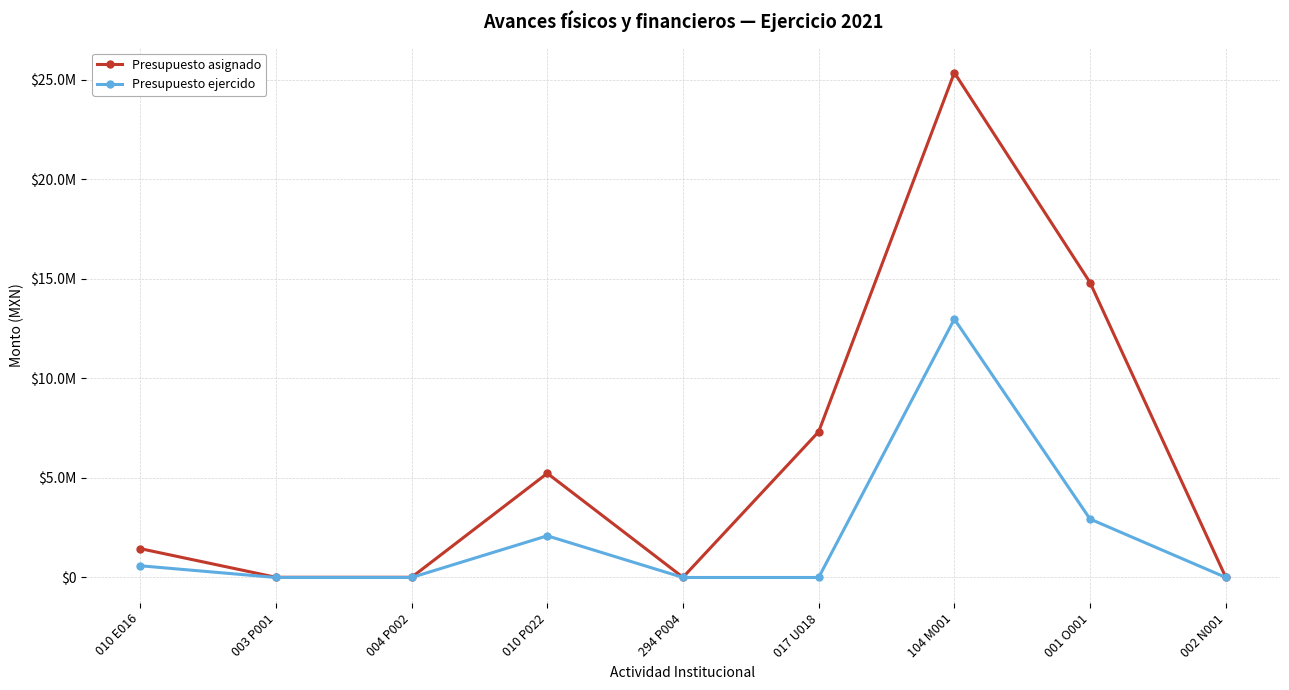

What is the average value of the Presupuesto ejercido series?

2066676.1